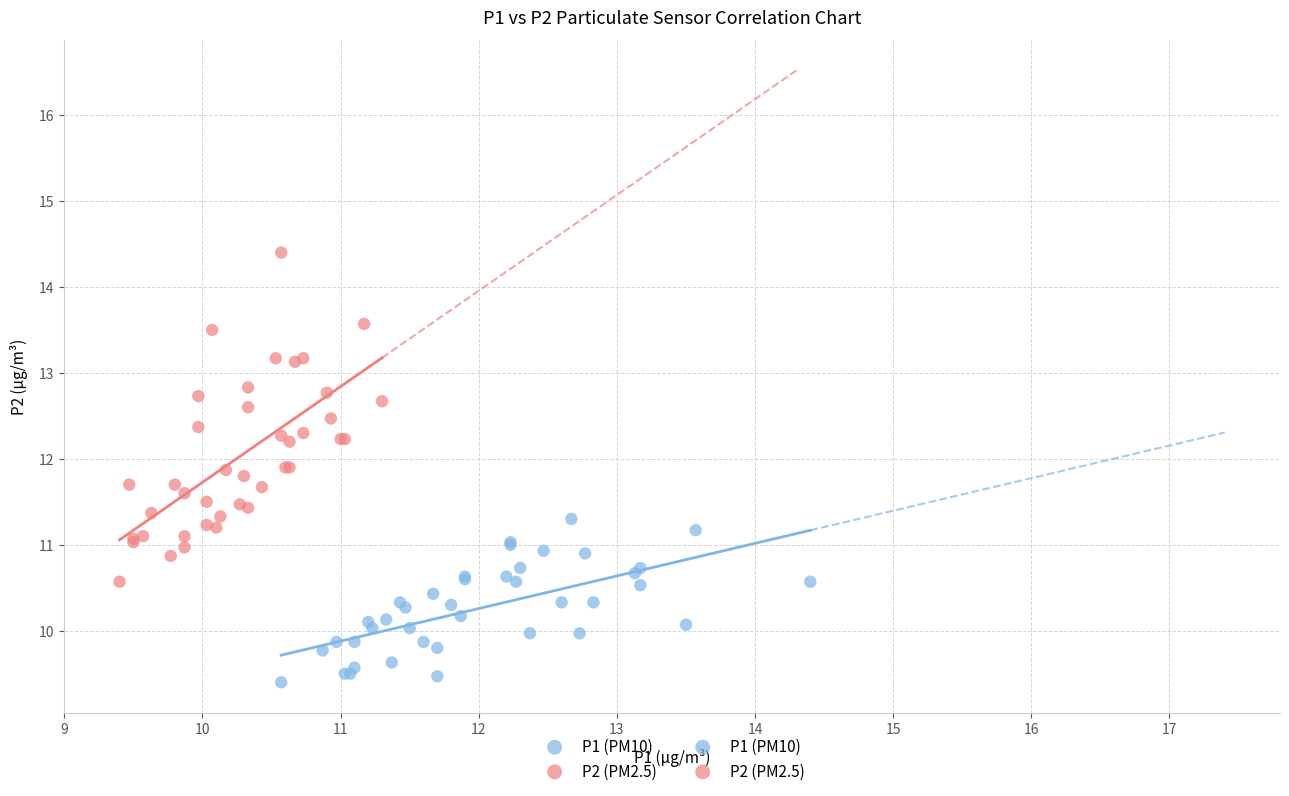

Which series reaches the maximum Y coordinate?

P2 (PM2.5)